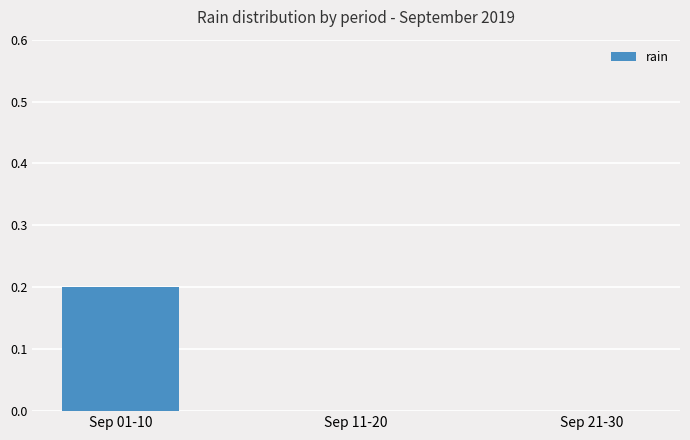

Reading right to left, transcribe all the data shown in this chart.

0.0	0.0	0.2